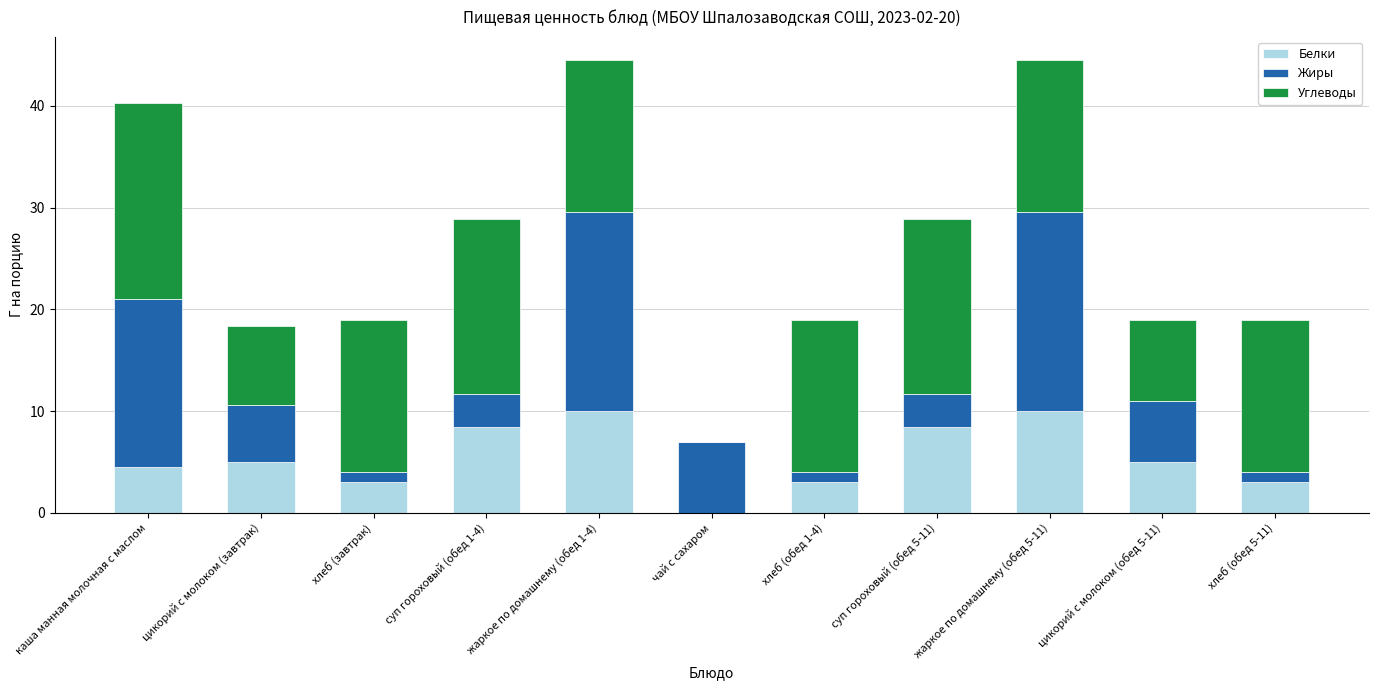

What is the highest value of the Белки series?

10.1